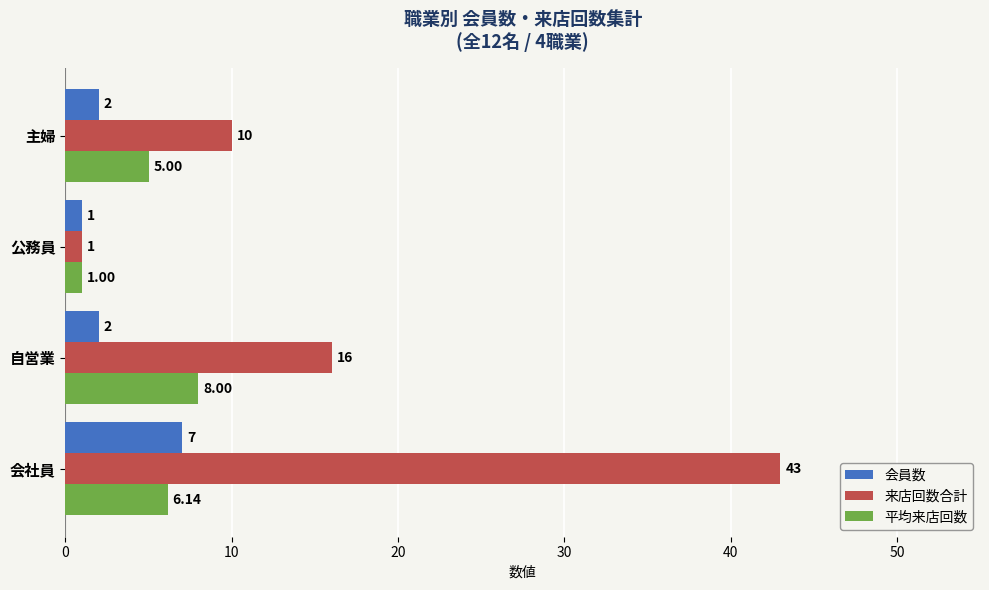

Which series changed the most between 自営業 and 主婦?

来店回数合計